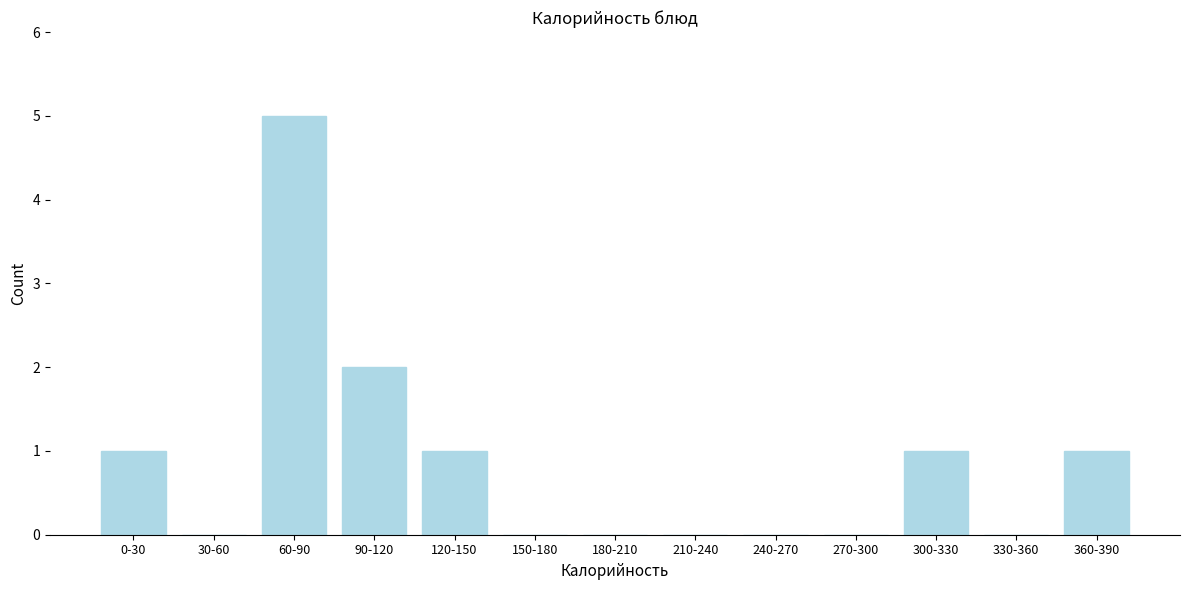

Reading left to right, transcribe all the data shown in this chart.

0-30=1	30-60=0	60-90=5	90-120=2	120-150=1	150-180=0	180-210=0	210-240=0	240-270=0	270-300=0	300-330=1	330-360=0	360-390=1